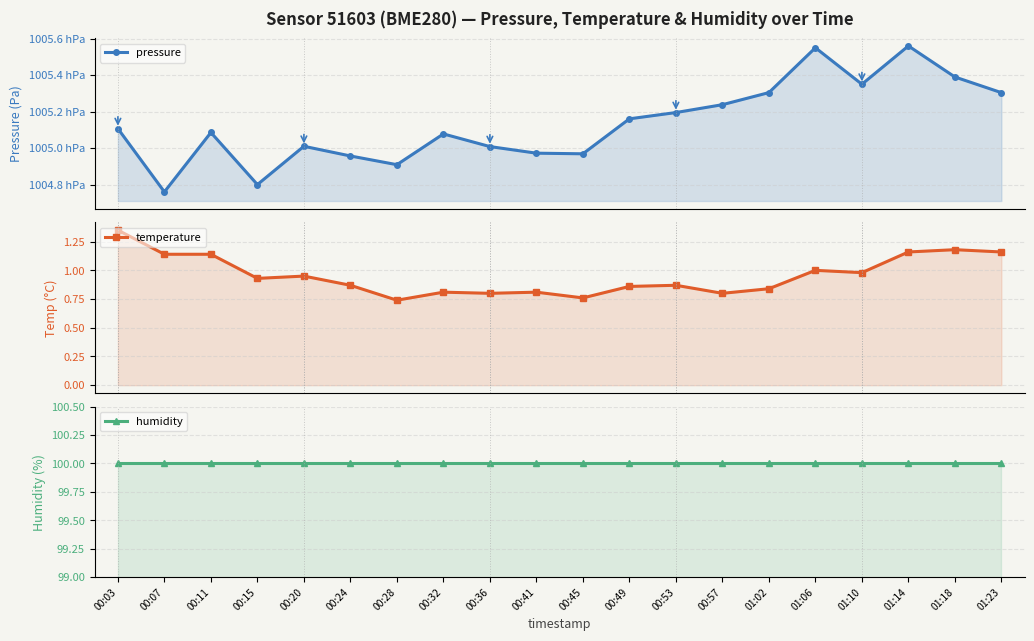

True or false: pressure has more than 2 points higher than both neighbors.

True